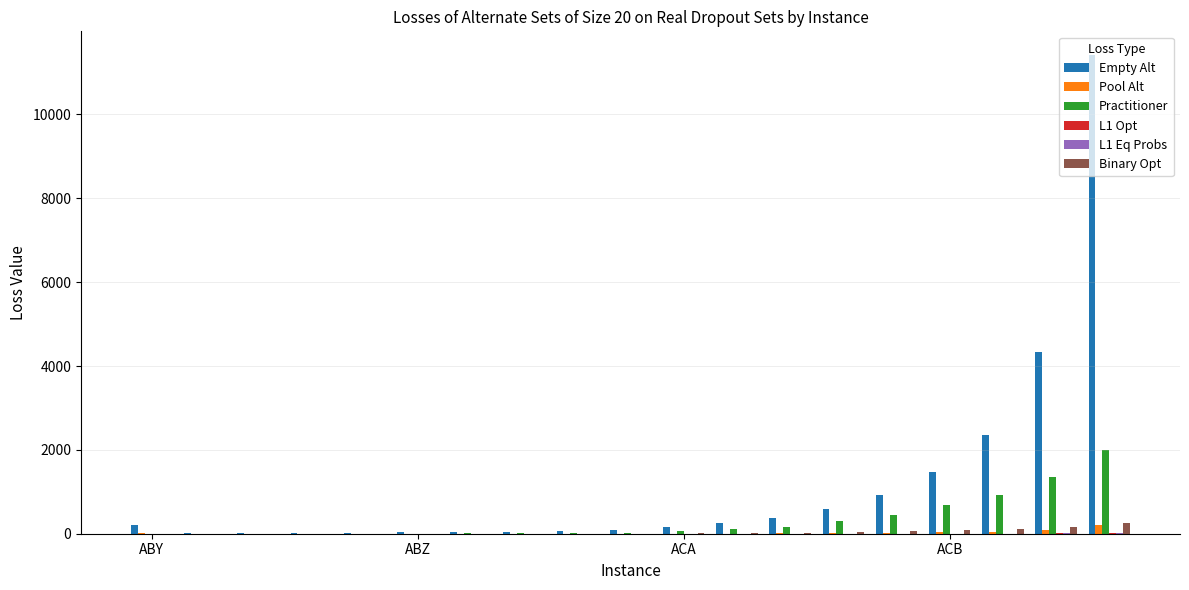

What is the highest value of the Binary Opt series?

246.7